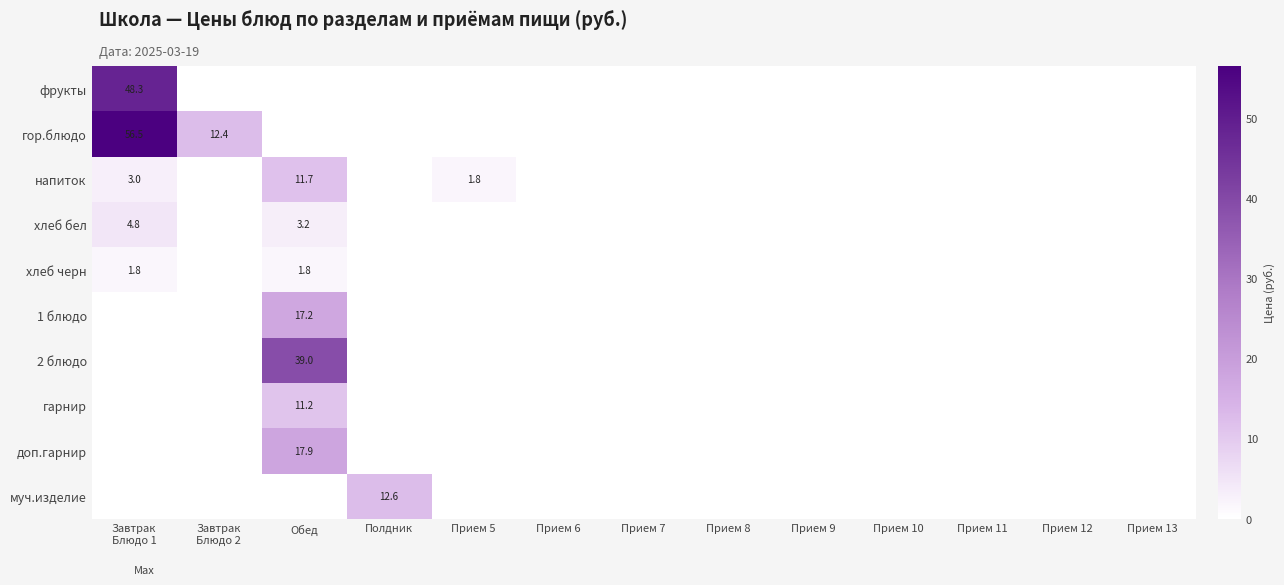

The 2 блюдо series shows 39.0 at Обед. True or false?

True